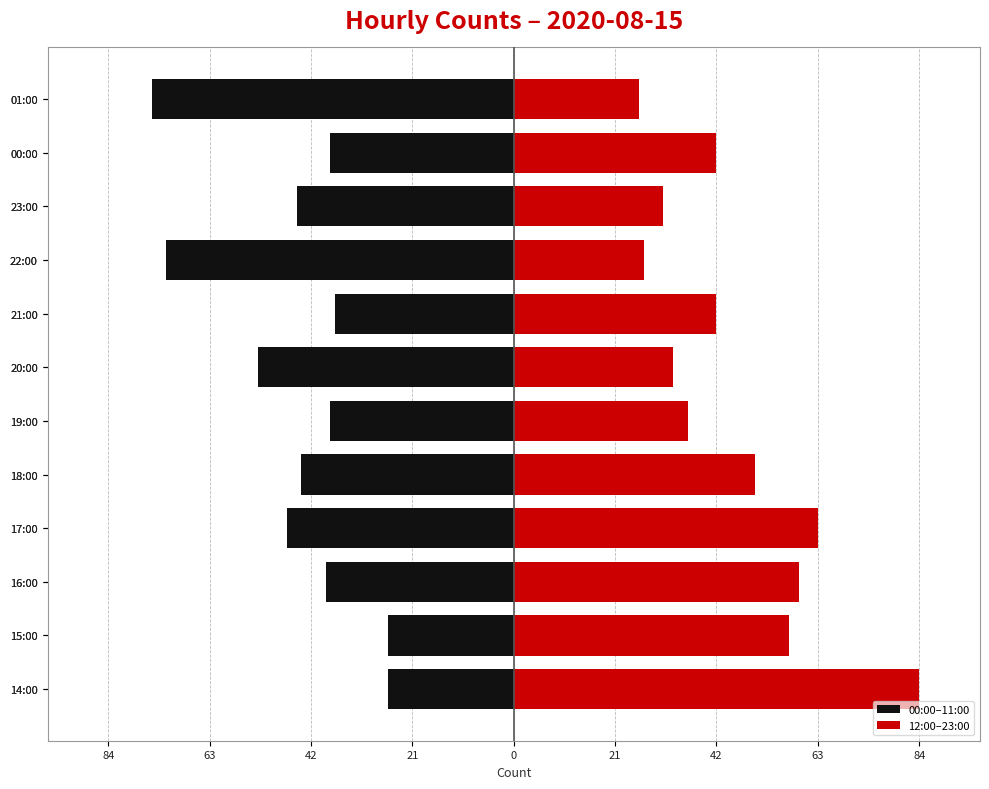

The 00:00–11:00 series shows -39 at 16:00. True or false?

True